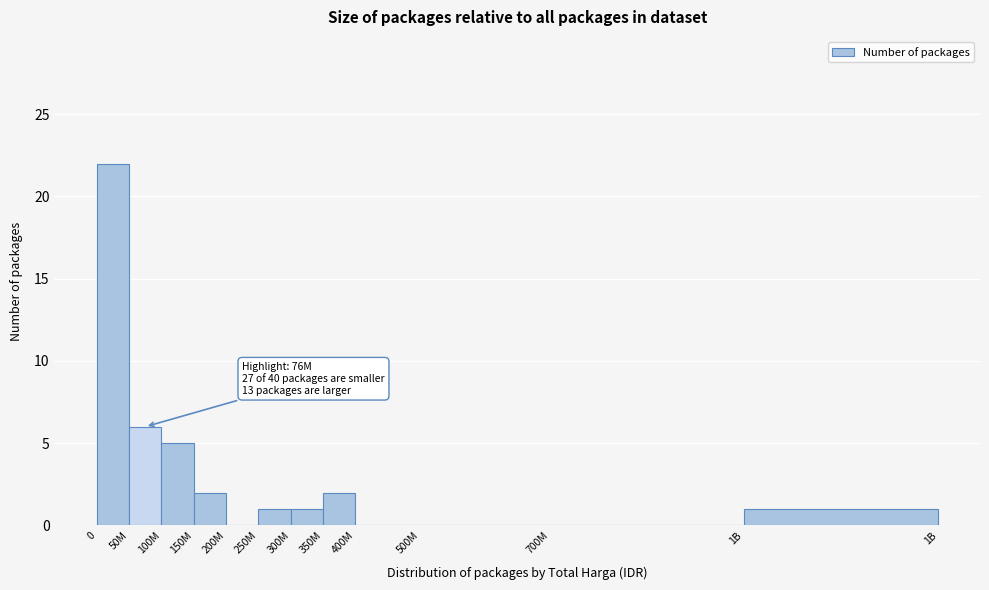

Reading left to right, extract all data points from this chart.

0=22	50M=6	100M=5	150M=2	200M=0	250M=1	300M=1	350M=2	400M=0	500M=0	700M=0	1B=1